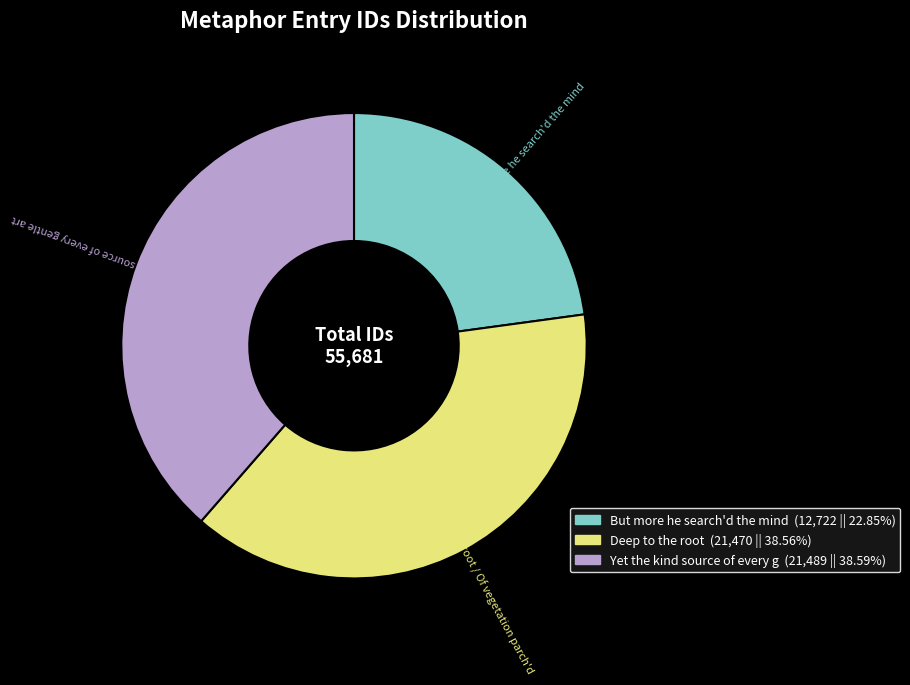

Is But more he search'd the mind the majority of the pie?

No